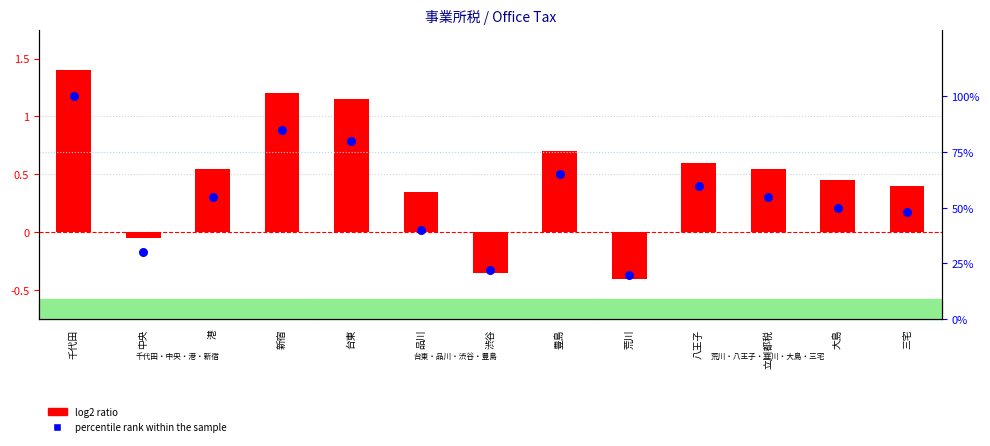

Which series reaches the maximum Y coordinate?

percentile rank within the sample